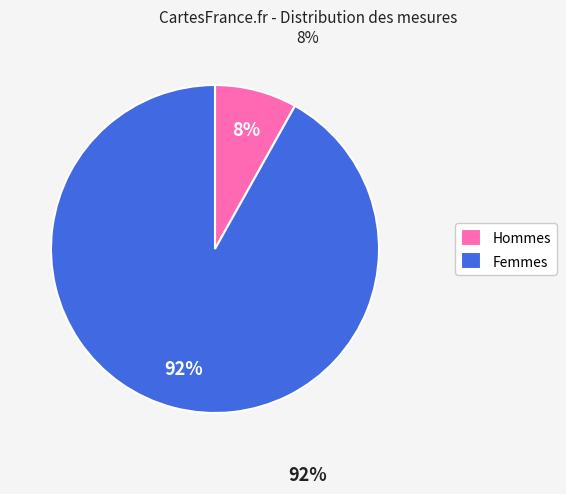

Is it true that Hommes is 8% of the pie?

True